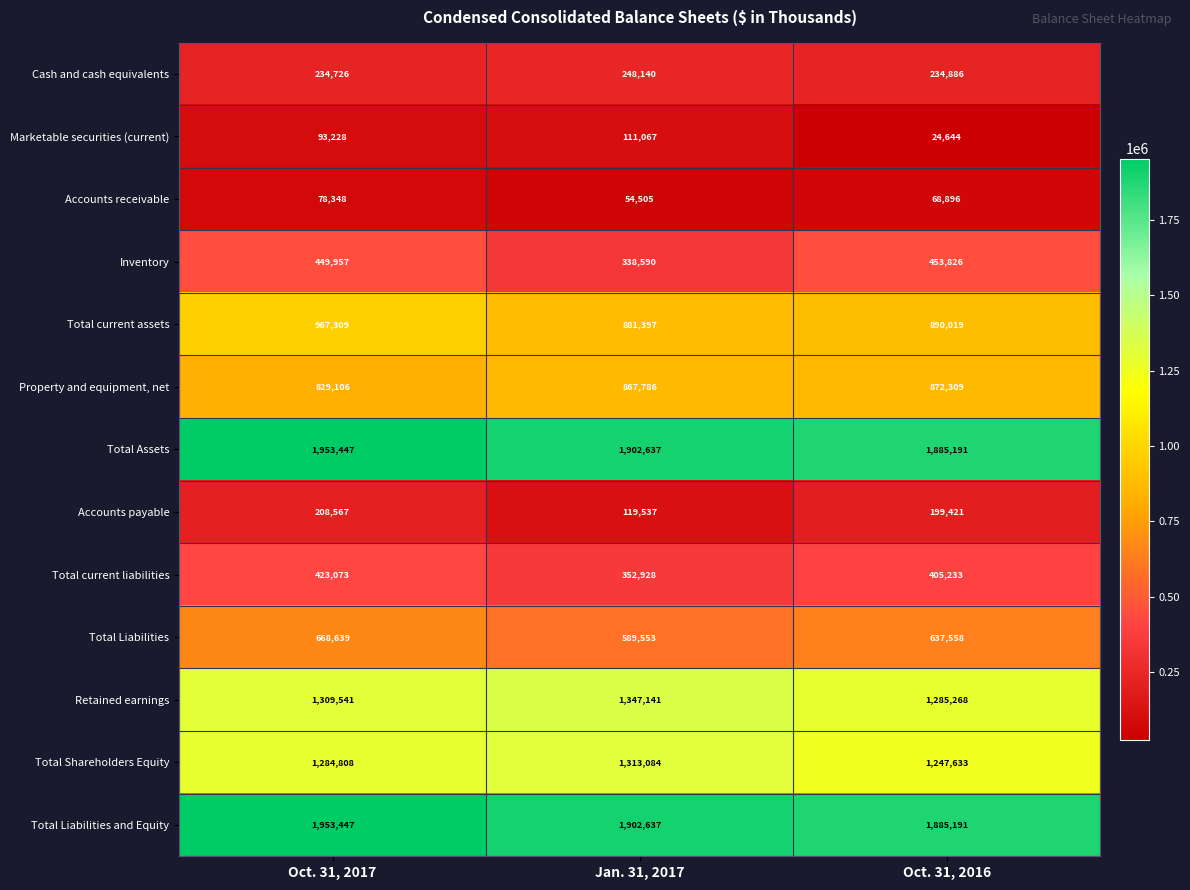

What is the sum of all Property and equipment, net values?

2569201